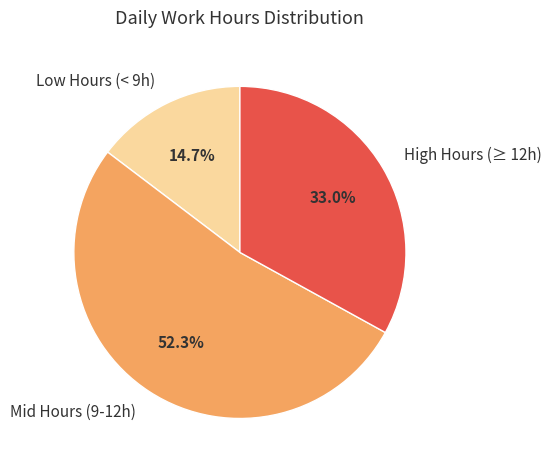

What is the total percentage of High Hours (≥ 12h) and Low Hours (< 9h)?

47.7%